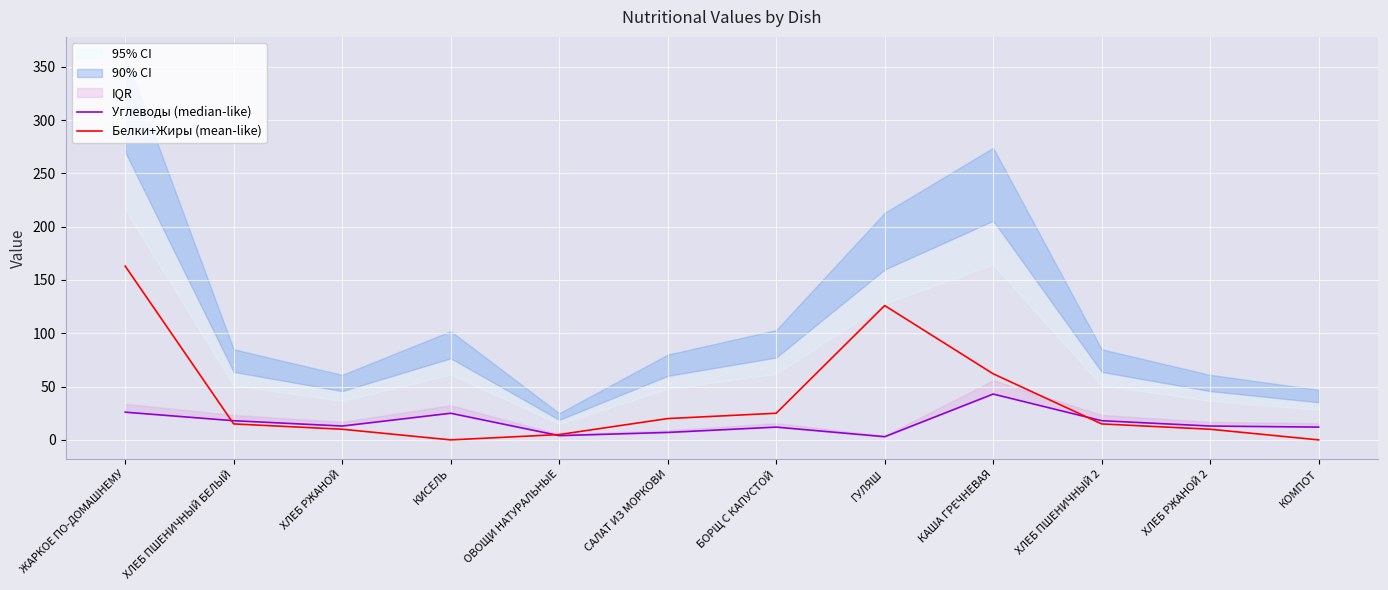

Reading left to right, extract all data points from this chart.

Углеводы (median-like): 26	18	13	25	4	7	12	3	43	18	13	12
Белки+Жиры (mean-like): 163	15	10	0	5	20	25	126	62	15	10	0